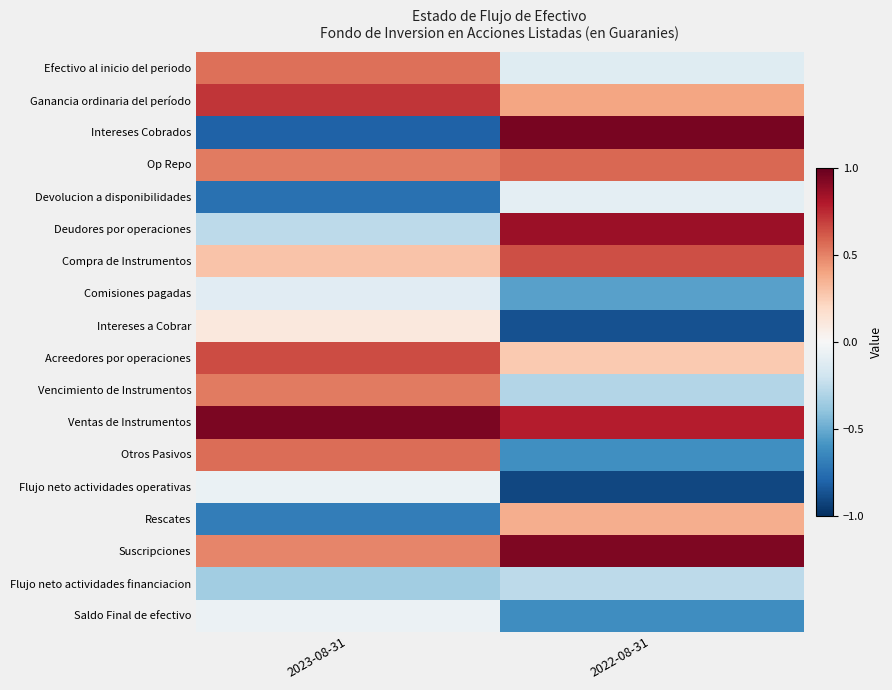

Rank the series by their maximum value, from highest to lowest.

Intereses Cobrados, Ventas de Instrumentos, Suscripciones, Deudores por operaciones, Ganancia ordinaria del período, Acreedores por operaciones, Compra de Instrumentos, Op Repo, Otros Pasivos, Efectivo al inicio del periodo, Vencimiento de Instrumentos, Rescates, Intereses a Cobrar, Saldo Final de efectivo, Flujo neto actividades operativas, Devolucion a disponibilidades, Comisiones pagadas, Flujo neto actividades financiacion